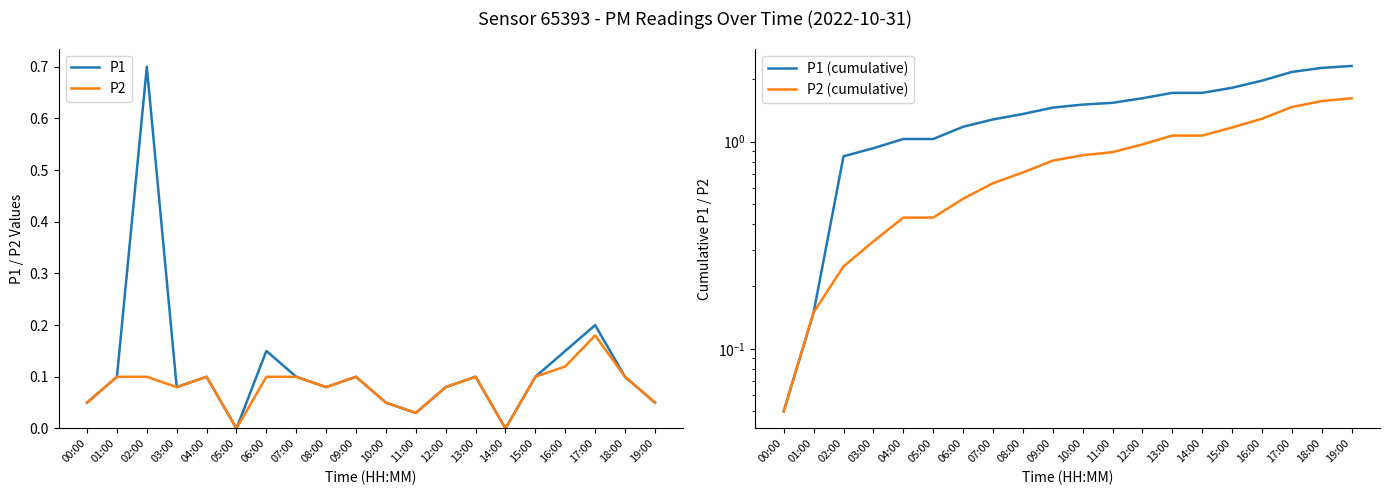

True or false: P2 (cumulative) has more than 1 interior local peaks.

False